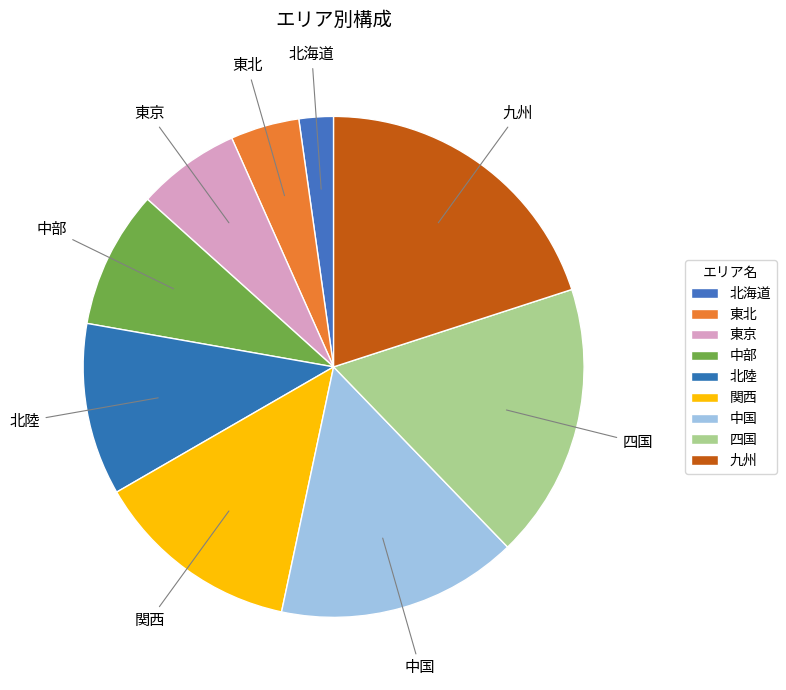

What portion of the pie excludes 四国?

82.2%